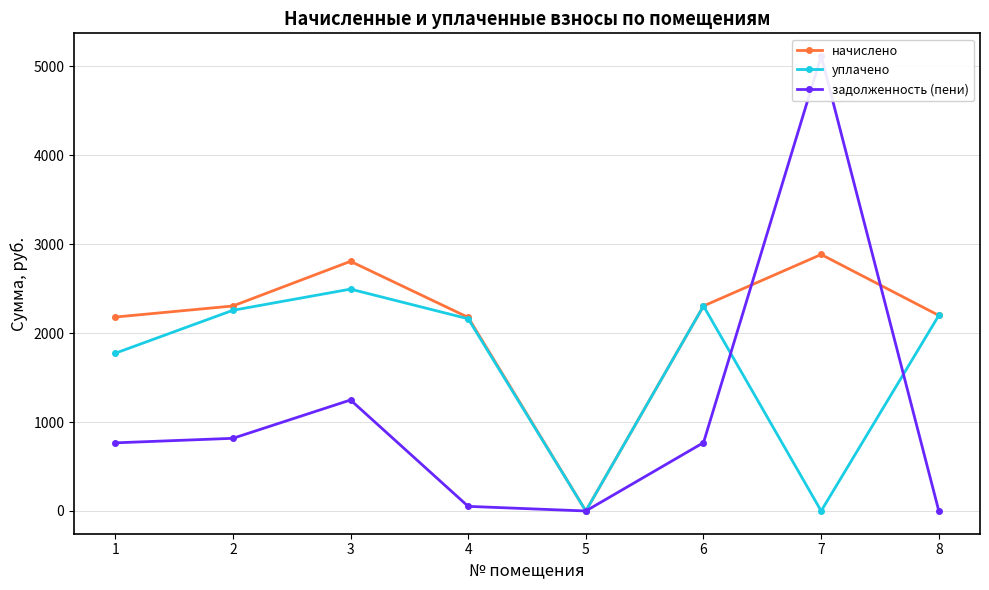

At which category does the chart reach its minimum across all series?

5